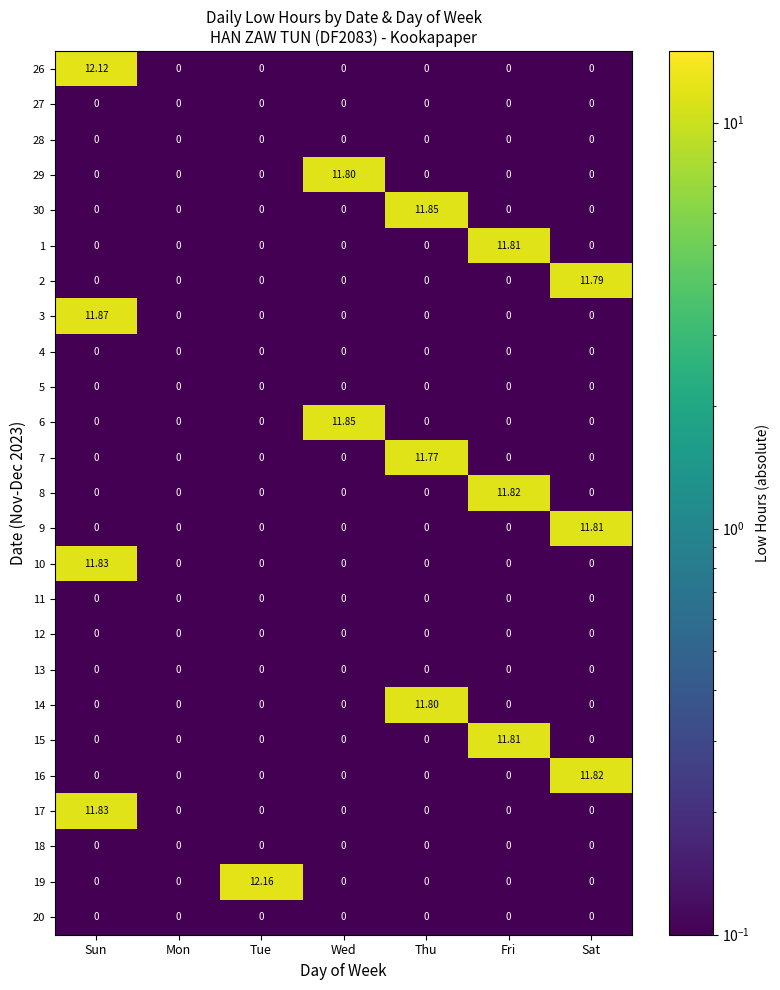

Which series has the largest total across all categories?

19